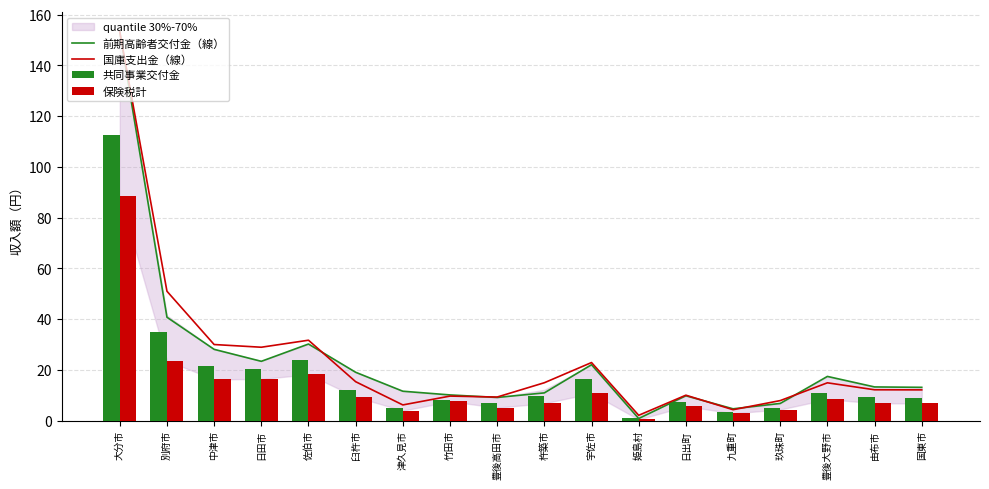

At which label is 保険税計 closest to 44?

別府市